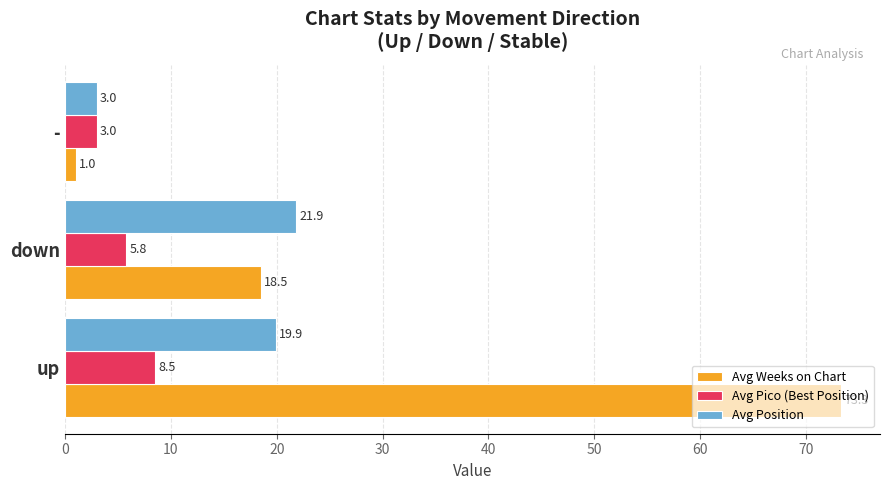

What is the total value across all series at up?

101.7